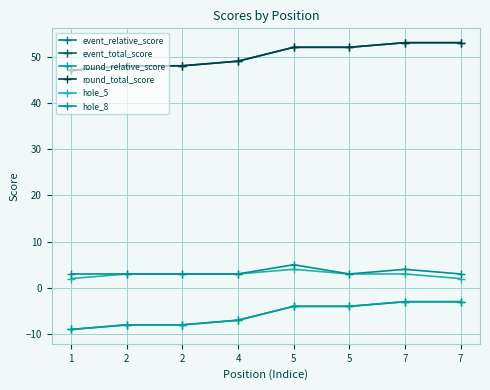

True or false: round_total_score and hole_5 intersect in this chart.

False